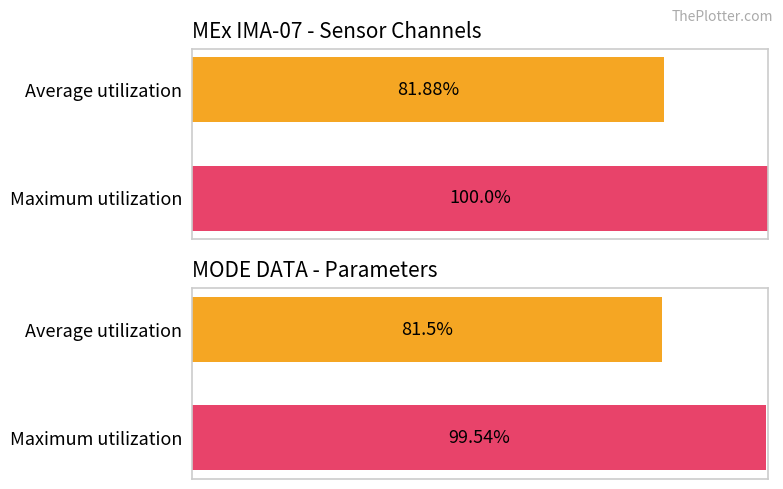

What is the average value?

90.9